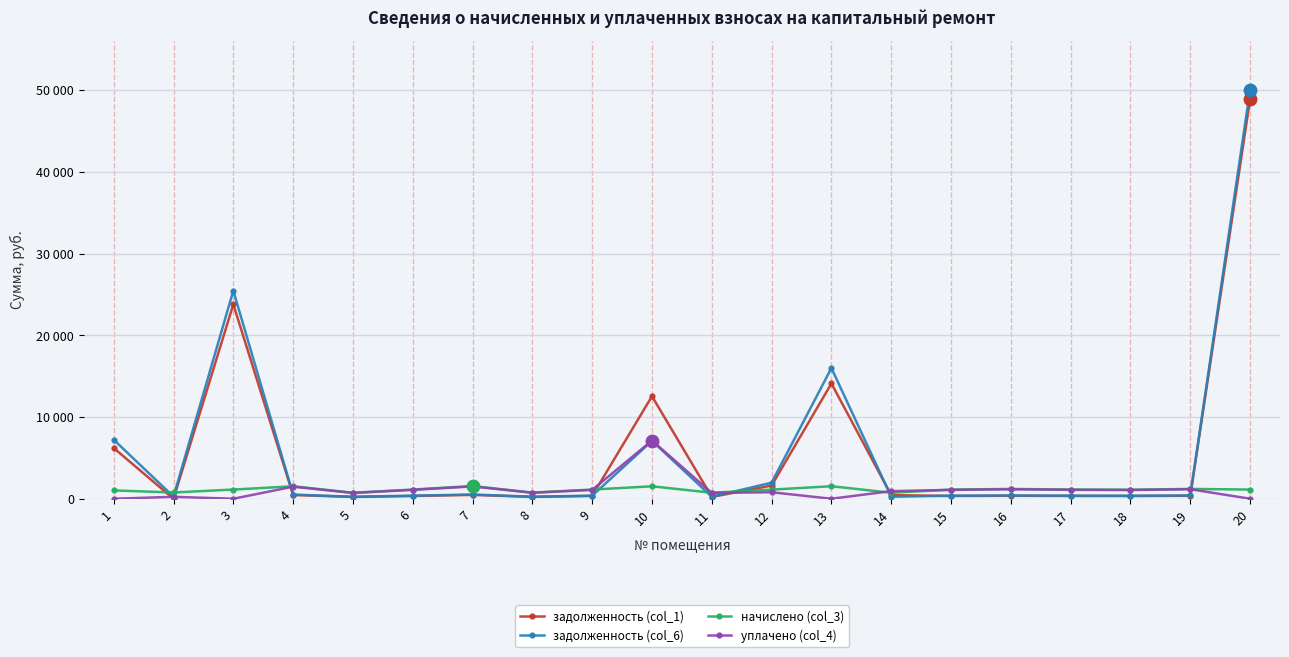

Reading left to right, what are all the values shown in this chart?

задолженность (col_1): 6204.0	0.0	23780.8	459.5	220.5	338.5	468.8	226.7	345.9	12537.9	221.3	1612.9	14100.0	443.7	336.9	361.6	339.2	332.3	362.4	48885.4
задолженность (col_6): 7222.5	255.1	25455.7	508.4	244.0	374.5	518.6	250.8	373.6	7080.6	244.8	1964.5	15990.2	244.8	372.8	400.1	375.3	367.6	400.9	50008.8
начислено (col_3): 1018.5	765.1	1123.4	1525.2	731.9	1123.4	1555.9	752.3	1120.8	1522.6	734.4	1115.7	1530.3	734.4	1118.3	1200.2	1126.0	1102.9	1202.7	1123.4
уплачено (col_4): 0.0	234.5	0.0	1476.3	708.4	1087.4	1506.0	728.2	1084.9	7116.4	710.9	794.0	0.0	932.2	1082.5	1161.7	1089.9	1067.6	1164.2	0.0